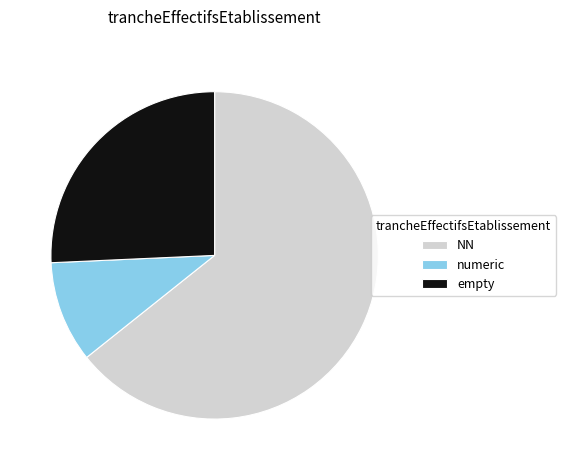

Do numeric and empty together represent more than half of the pie?

No